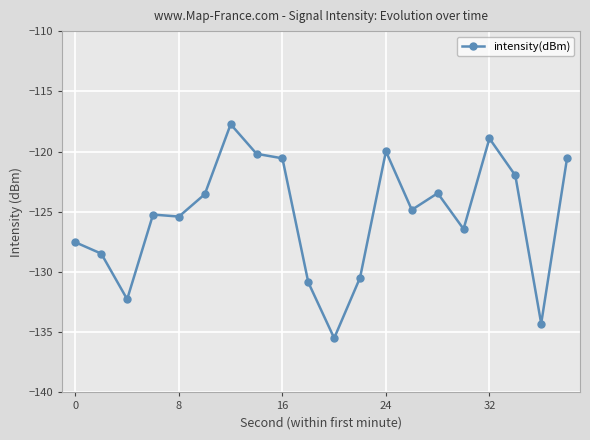

Reading left to right, what are all the values shown in this chart?

-127.5	-128.5	-132.3	-125.2	-125.4	-123.5	-117.7	-120.2	-120.6	-130.9	-135.5	-130.5	-120.0	-124.8	-123.5	-126.4	-118.9	-122.0	-134.3	-120.6